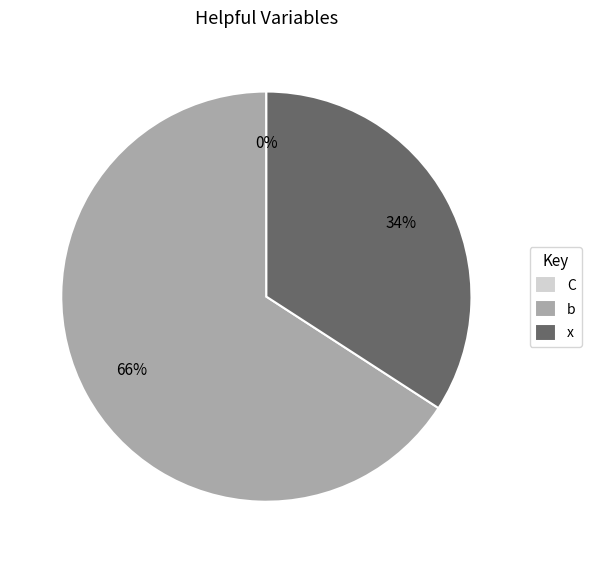

Does any single category account for the majority?

Yes